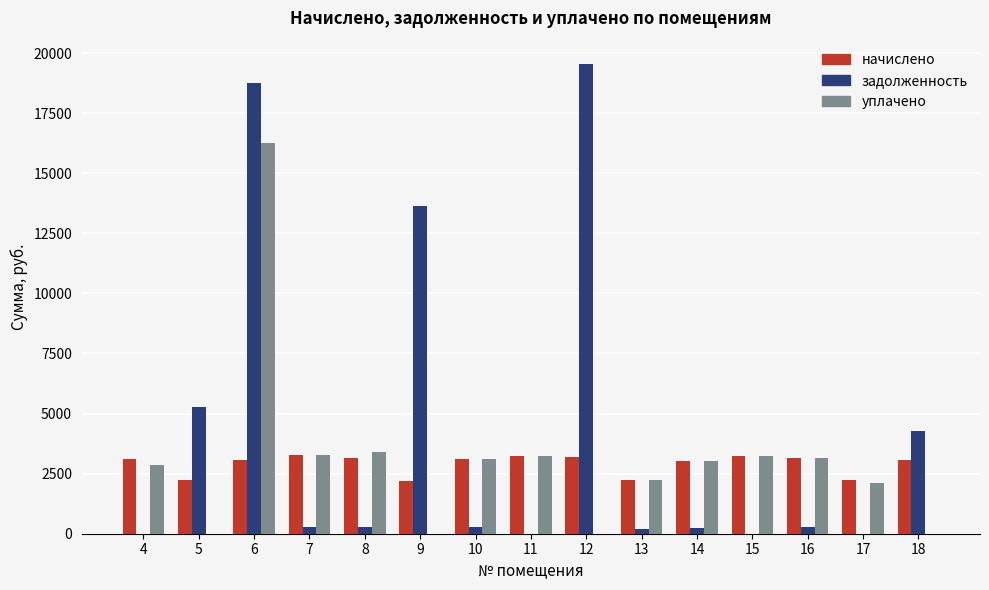

Does the chart contain stacked bars?

No